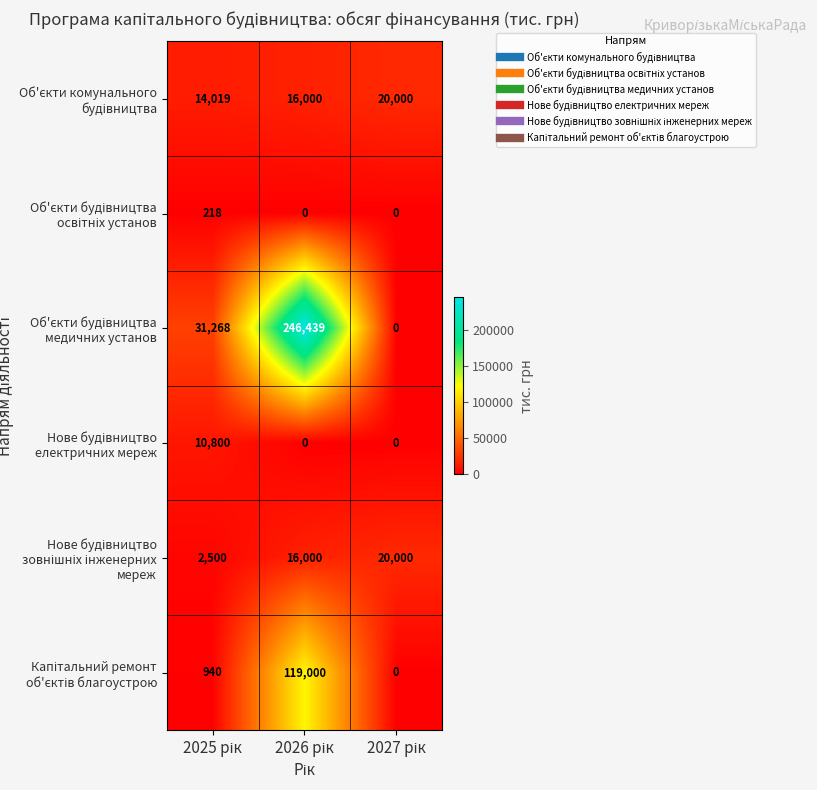

At how many categories does at least one series exceed 84825?

1